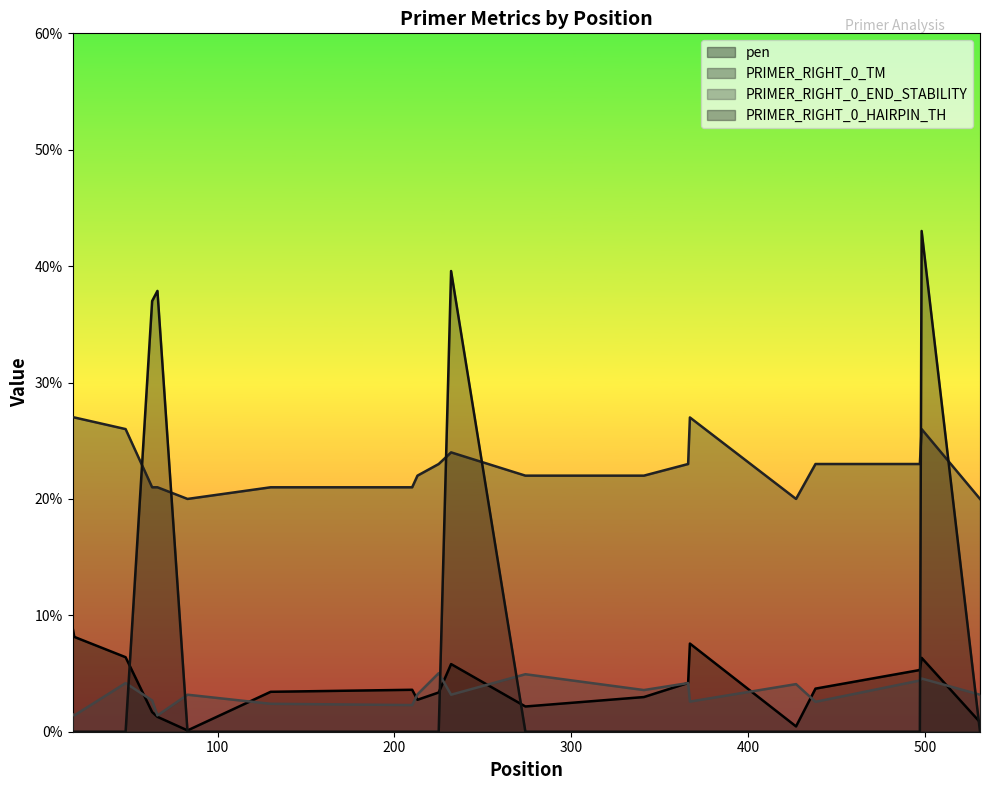

Reading left to right, list all the values displayed in this chart.

pen: 9.0	8.1	6.4	1.7	1.3	0.1	3.4	3.6	2.7	3.4	5.8	2.2	3.0	4.2	7.6	0.5	3.7	5.3	6.3	0.8
PRIMER_RIGHT_0_TM: 27.0	27.0	26.0	21.0	21.0	20.0	21.0	21.0	22.0	23.0	24.0	22.0	22.0	23.0	27.0	20.0	23.0	23.0	26.0	20.0
PRIMER_RIGHT_0_END_STABILITY: 1.5	1.4	4.2	2.7	1.4	3.2	2.4	2.3	3.2	5.0	3.2	4.9	3.6	4.2	2.6	4.1	2.6	4.4	4.6	3.2
PRIMER_RIGHT_0_HAIRPIN_TH: 0.0	0.0	0.0	37.0	37.9	0.0	0.0	0.0	0.0	0.0	39.6	0.0	0.0	0.0	0.0	0.0	0.0	0.0	43.0	0.0